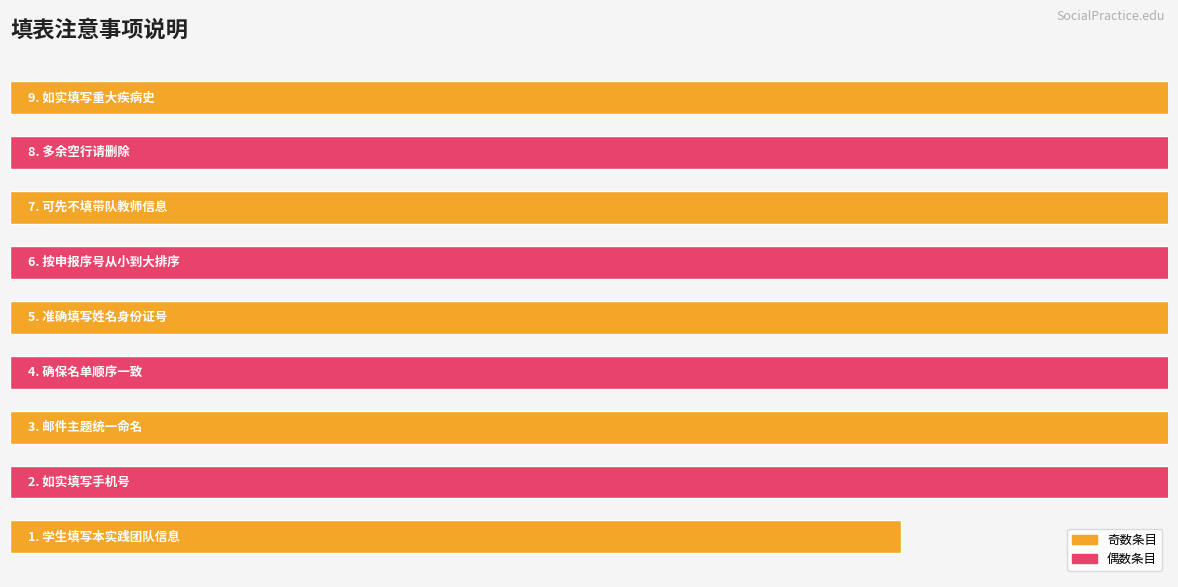

Which category has the highest value across all series?

8